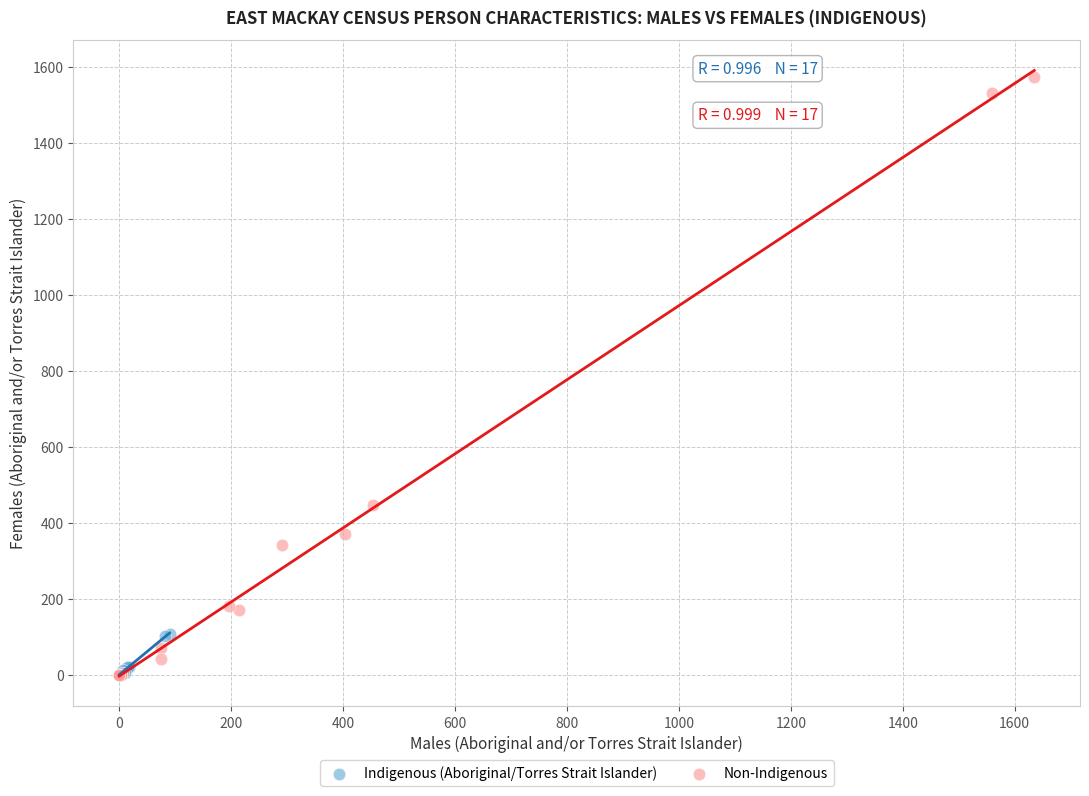

Which series has the widest spread of Y values?

Non-Indigenous